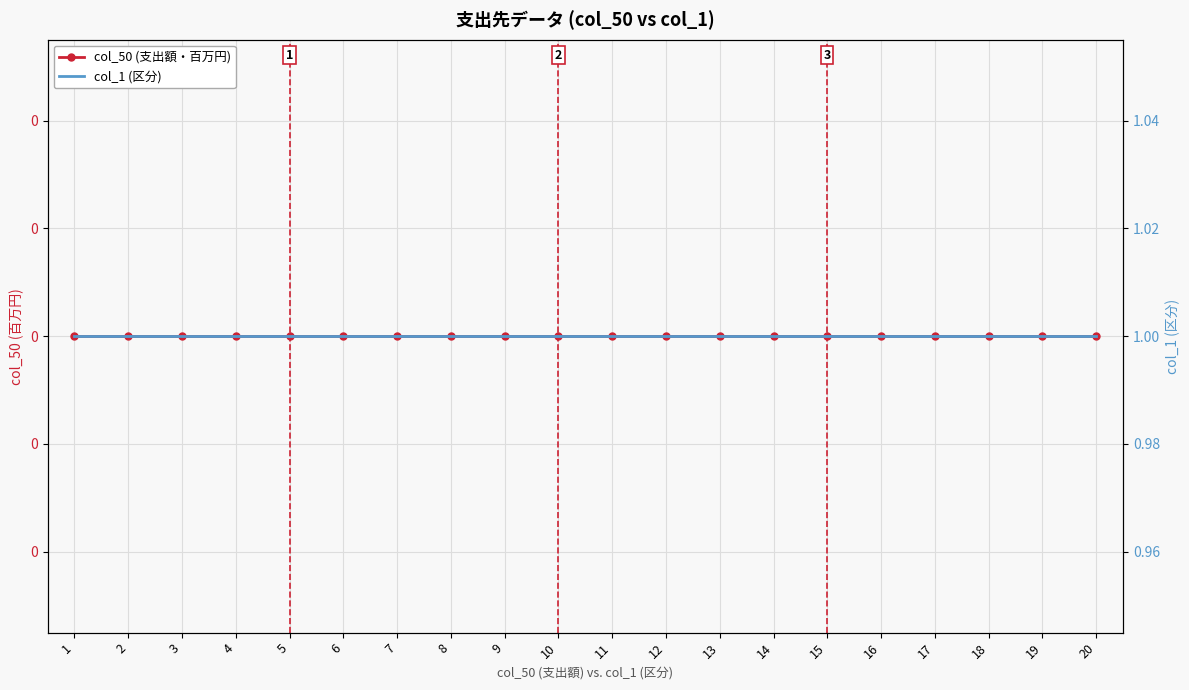

Rank the series by their average value, from highest to lowest.

col_1 (区分), col_50 (支出額・百万円)